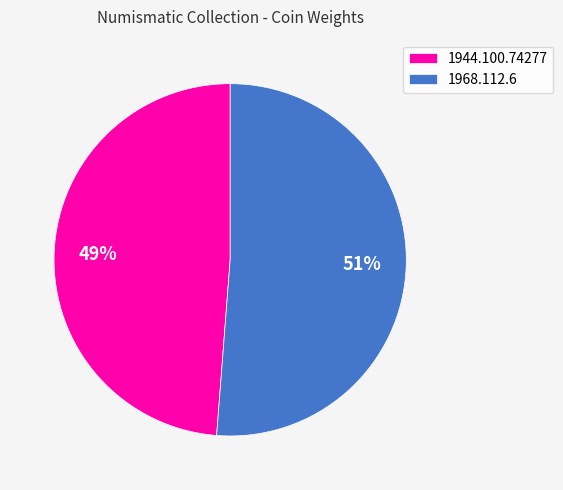

Which slice is the largest?

1968.112.6